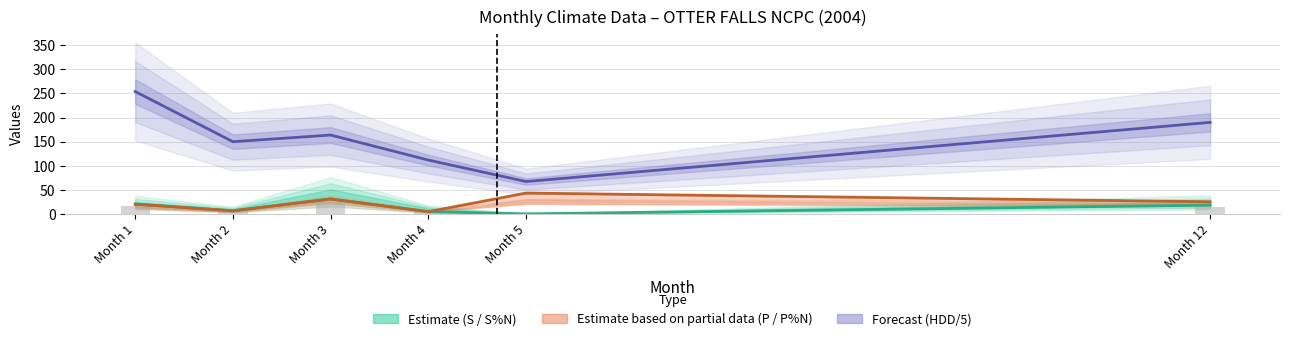

How many groups of bars are there?

6